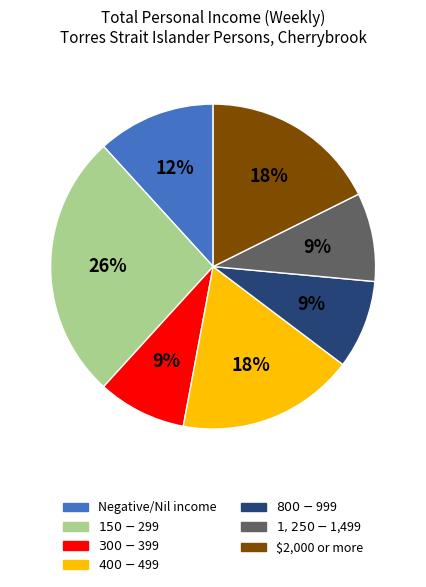

Is there any slice that represents more than half of the pie?

No